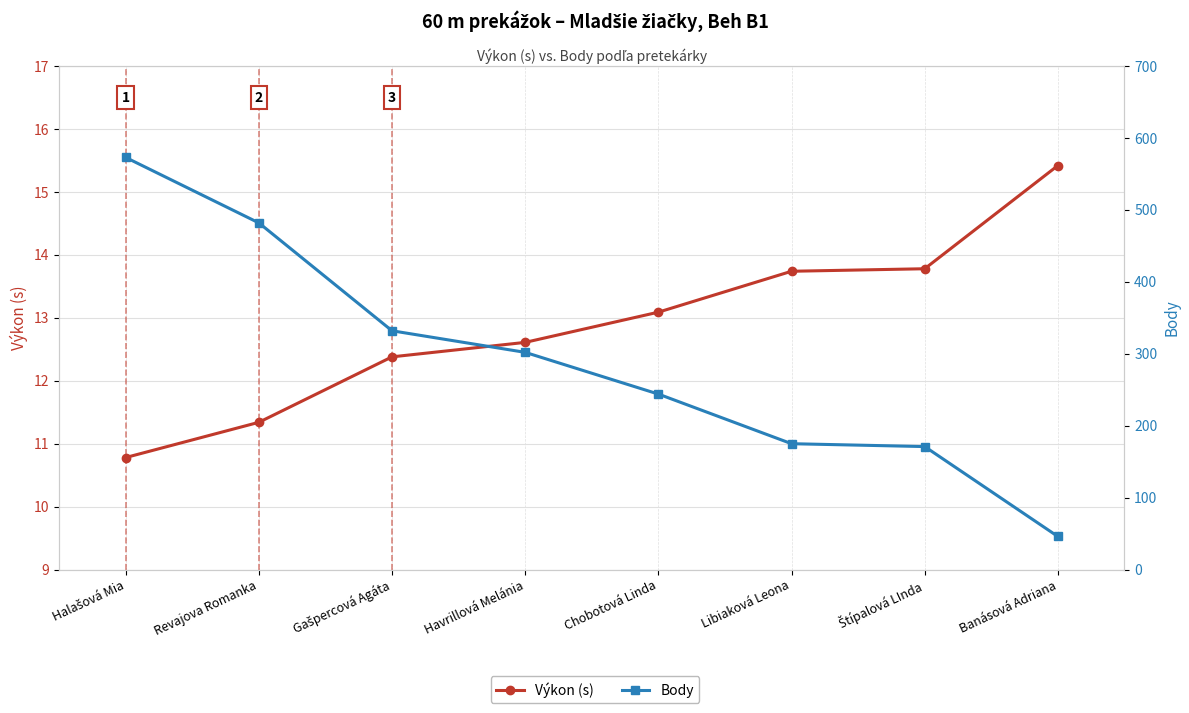

Reading right to left, extract all data points from this chart.

Výkon (s): Banásová Adriana=15.4	Štípalová LInda=13.8	Libiaková Leona=13.7	Chobotová Linda=13.1	Havrillová Melánia=12.6	Gašpercová Agáta=12.4	Revajova Romanka=11.3	Halašová Mia=10.8
Body: Banásová Adriana=46.0	Štípalová LInda=171.0	Libiaková Leona=175.0	Chobotová Linda=244.0	Havrillová Melánia=302.0	Gašpercová Agáta=332.0	Revajova Romanka=482.0	Halašová Mia=573.0